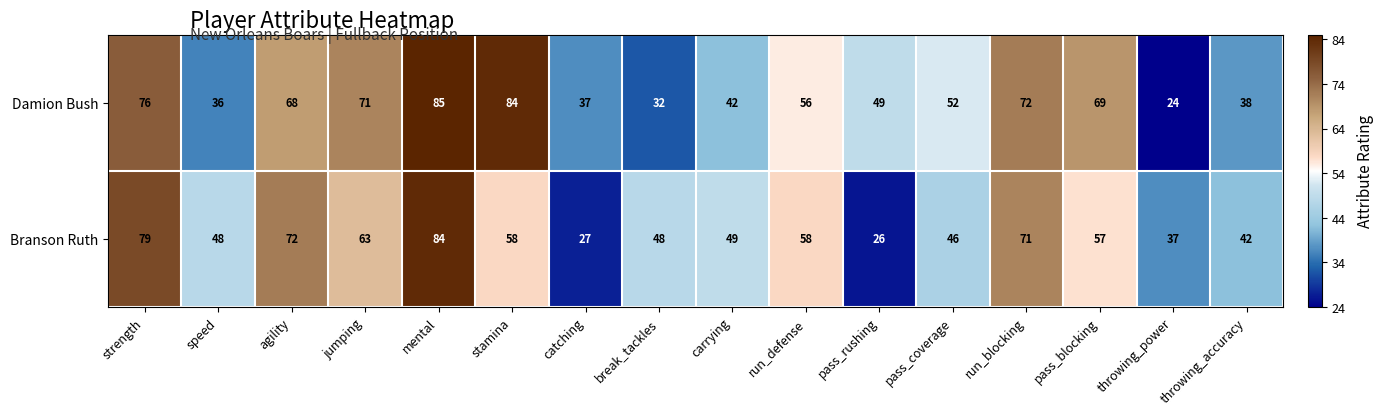

What is the difference between the highest and lowest values at speed?

12